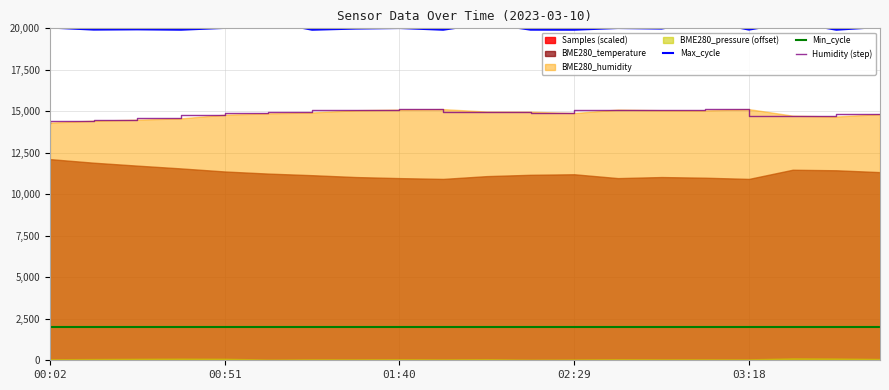

What is the highest value of the Min_cycle series?

2028.0